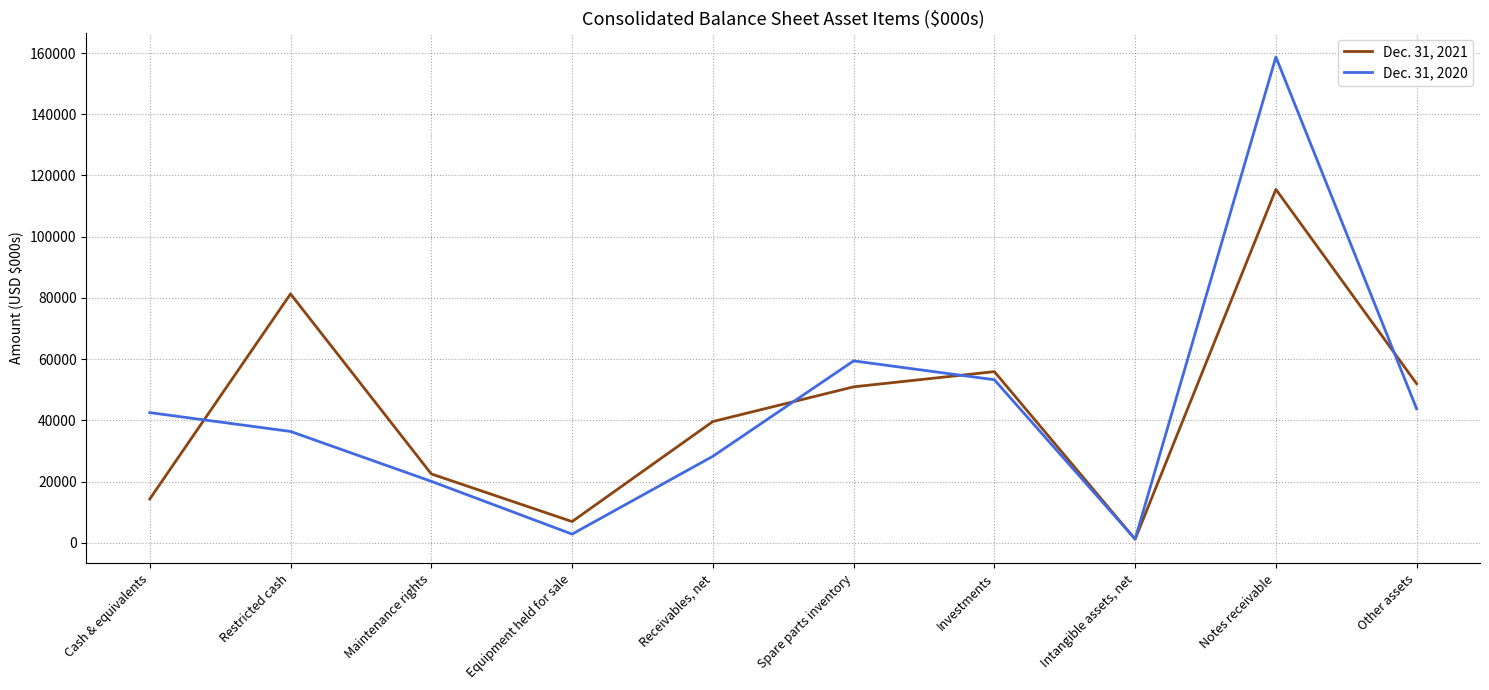

What is the difference between the maximum and minimum values in the Dec. 31, 2020 series?

157462